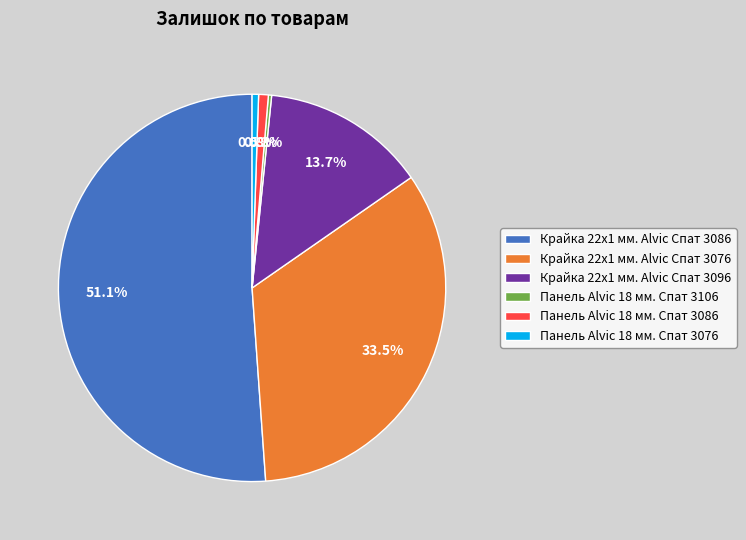

Which slice represents more than half of the pie?

Крайка 22x1 мм. Alvic Спат 3086